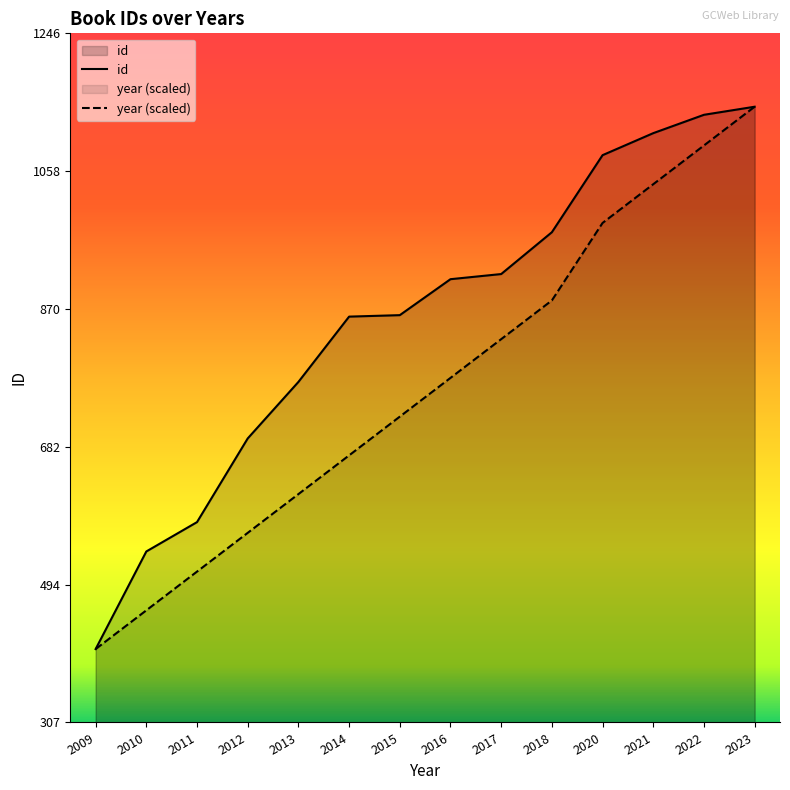

What value does the id series have at 2023?

1146.0